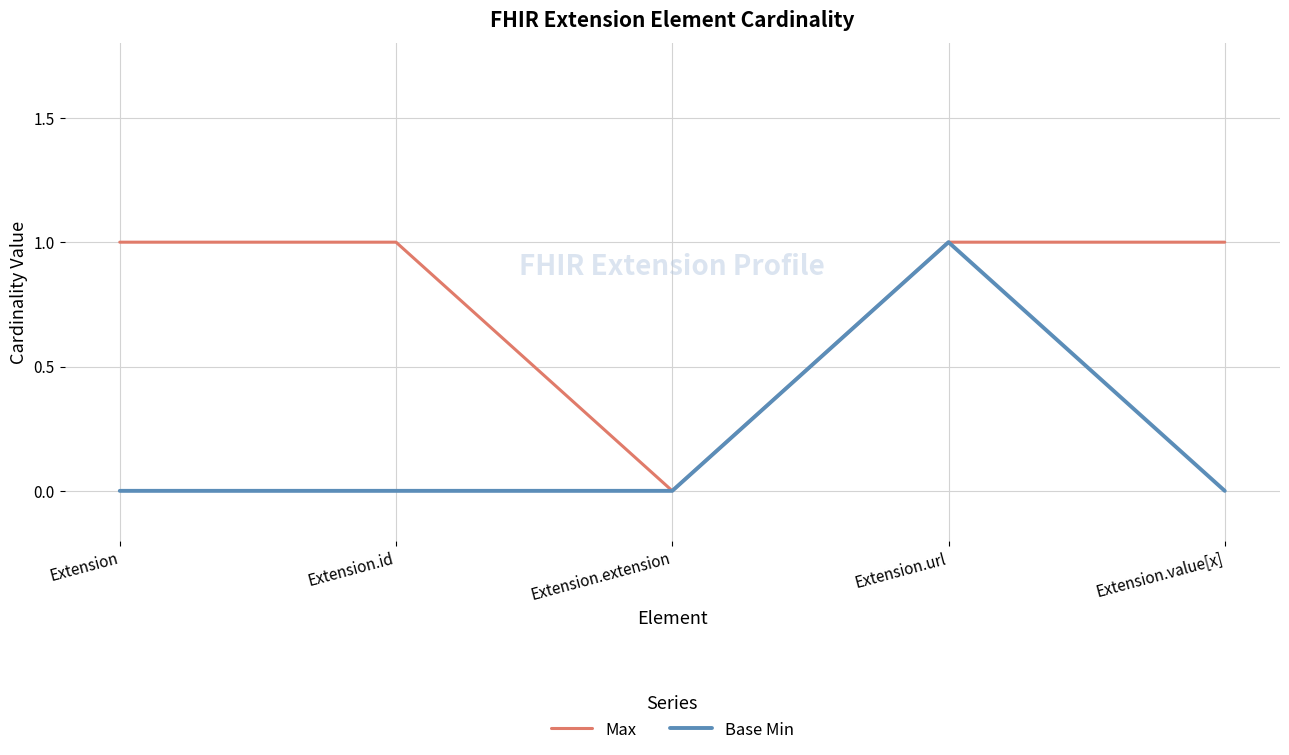

Where is Max nearest to the value 0?

Extension.extension